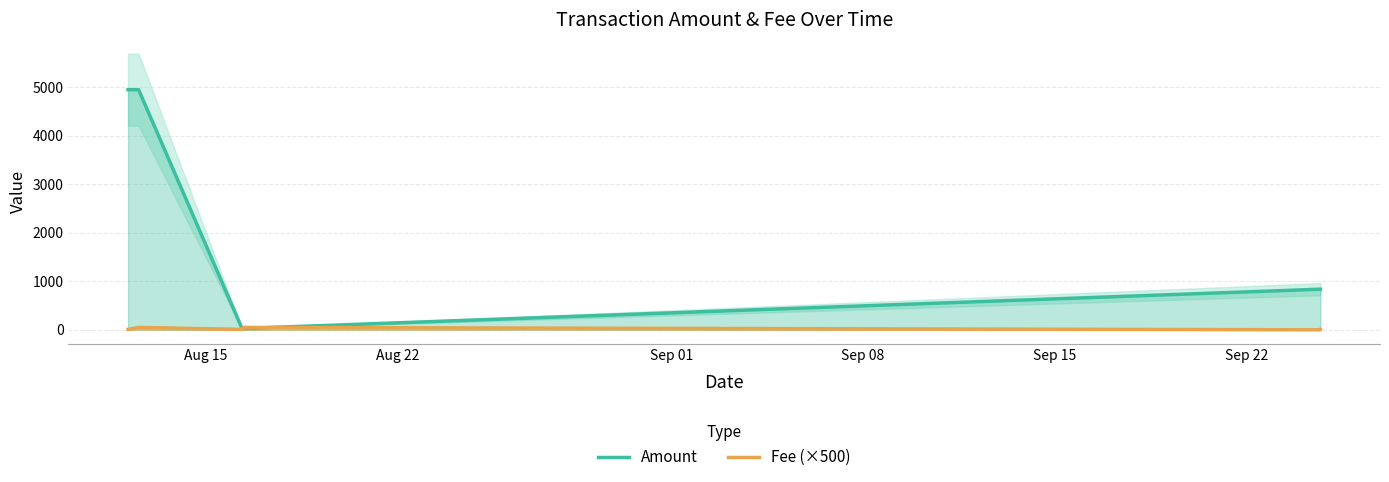

What is the difference between the maximum and minimum values in the Fee (×500) series?

49.5